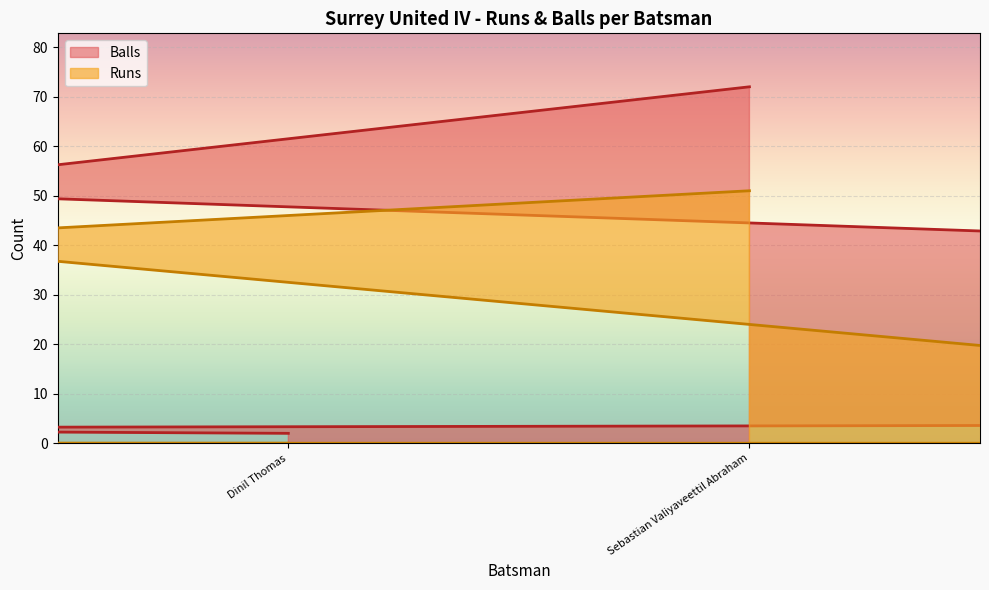

How many values in the Runs series are below 8?

5